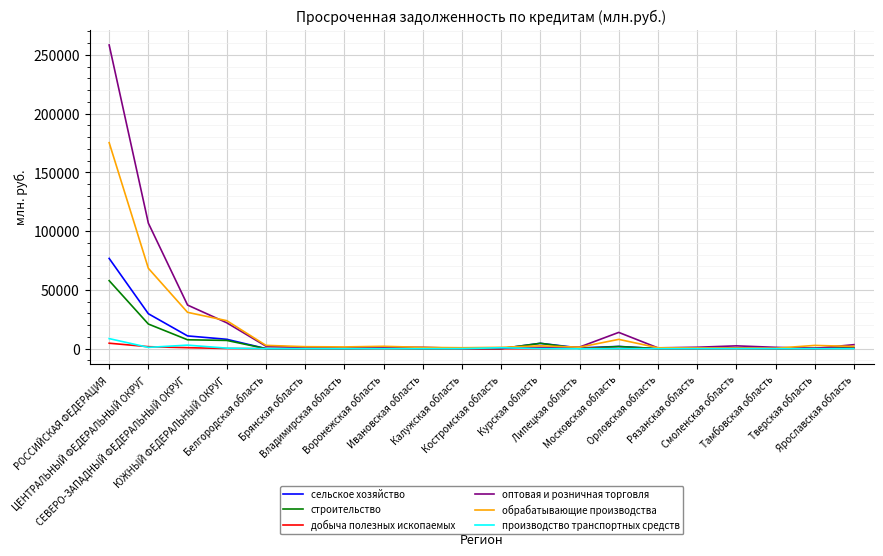

Which series has the largest range (max minus min)?

оптовая и розничная торговля